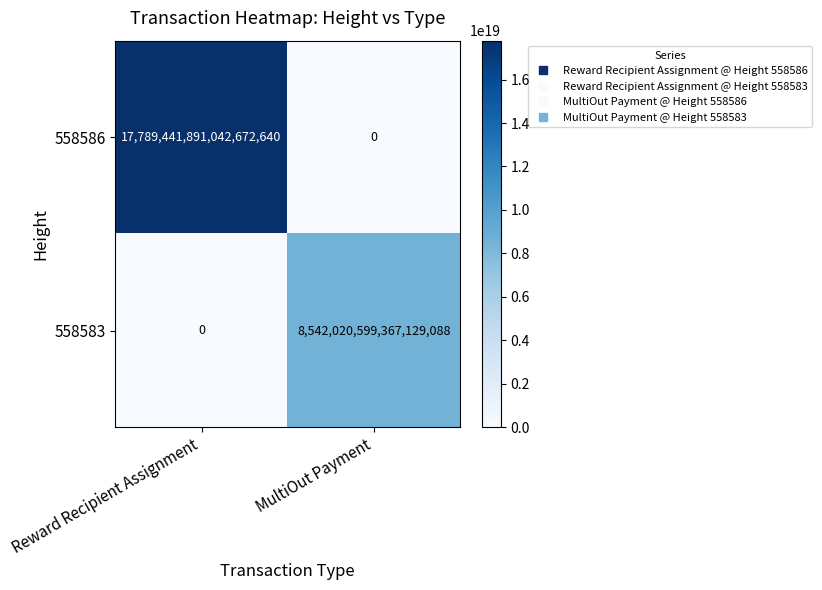

Which series changed the most between Reward Recipient Assignment and MultiOut Payment?

558586